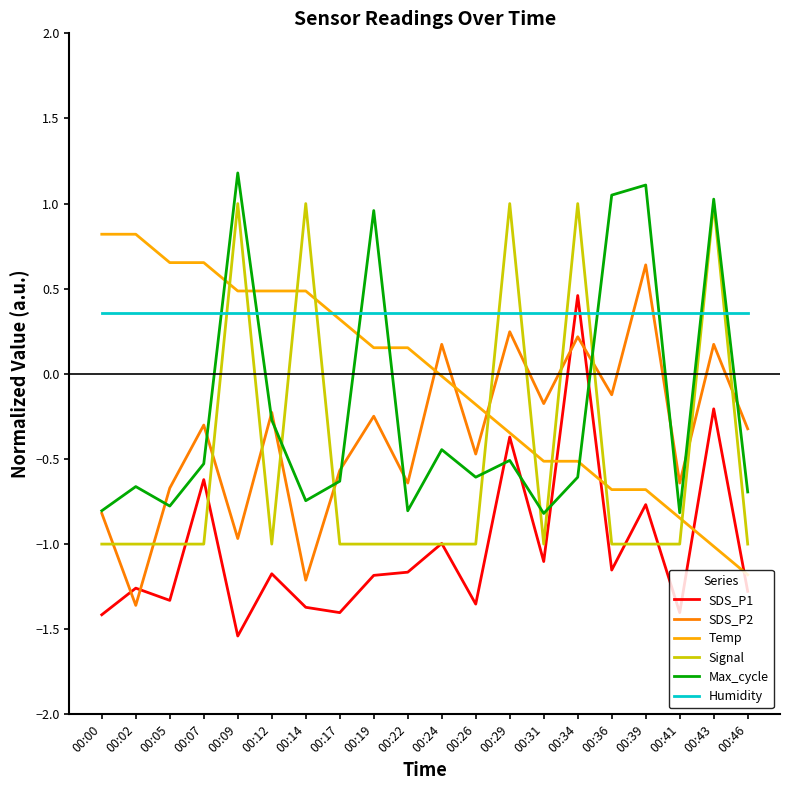

What is the difference between the highest and lowest values at 00:22?

1.5